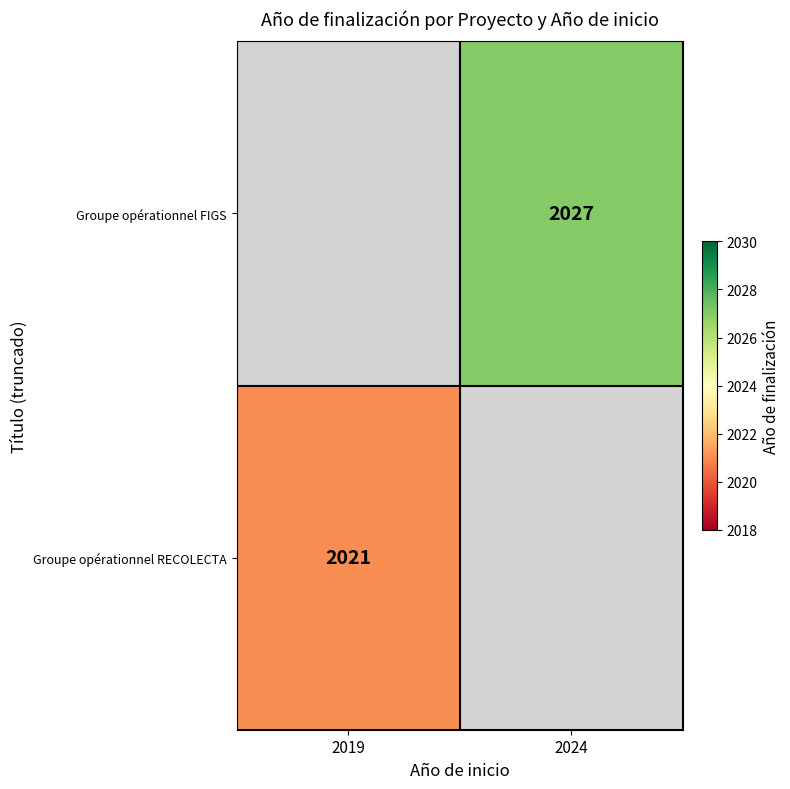

The value of Groupe opérationnel FIGS at 2024 is 2027. True or false?

True